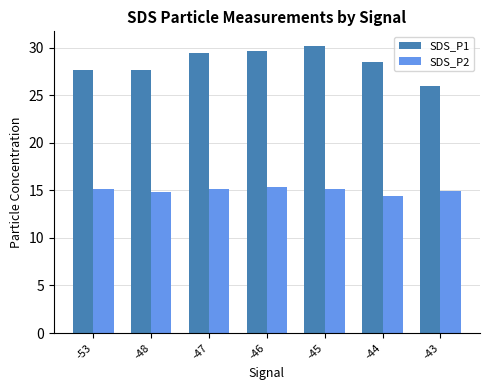

What is the total value across all series at -44?

42.9